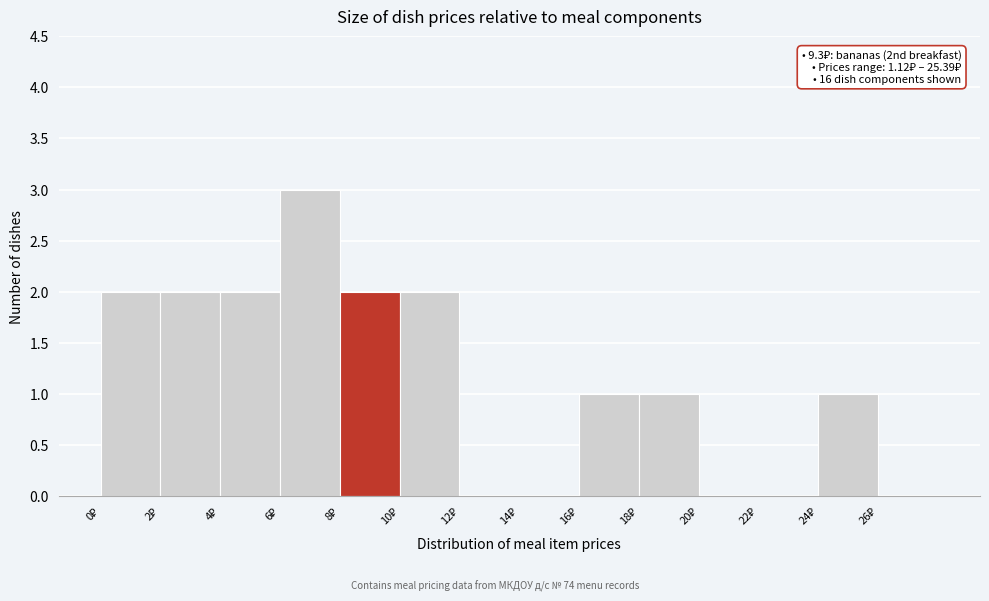

Over which range of the x-axis is the bar tallest?

6 to 8